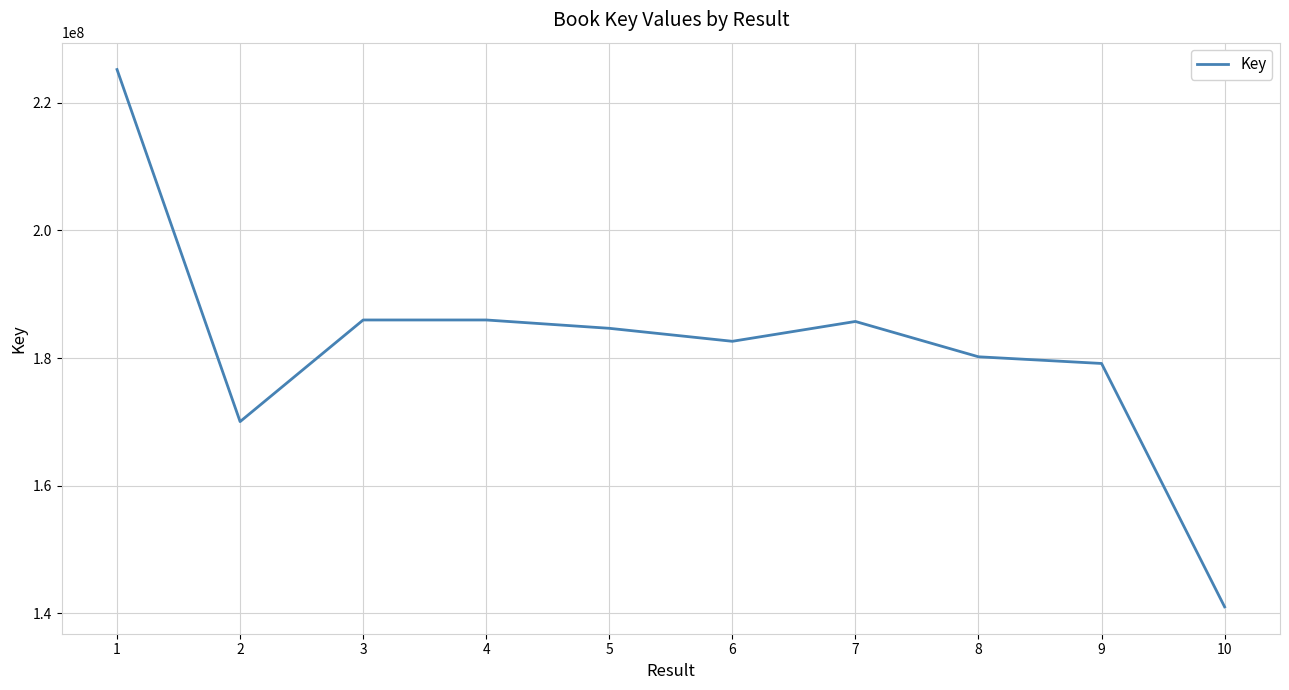

What is the change in value from 9 to 10?

-38114241